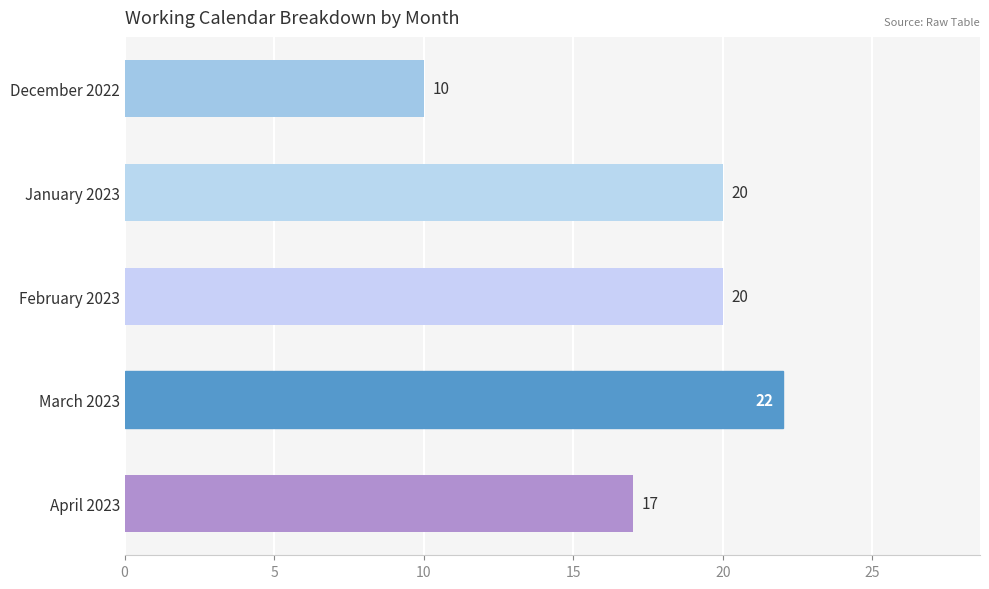

Read the value at December 2022.

10